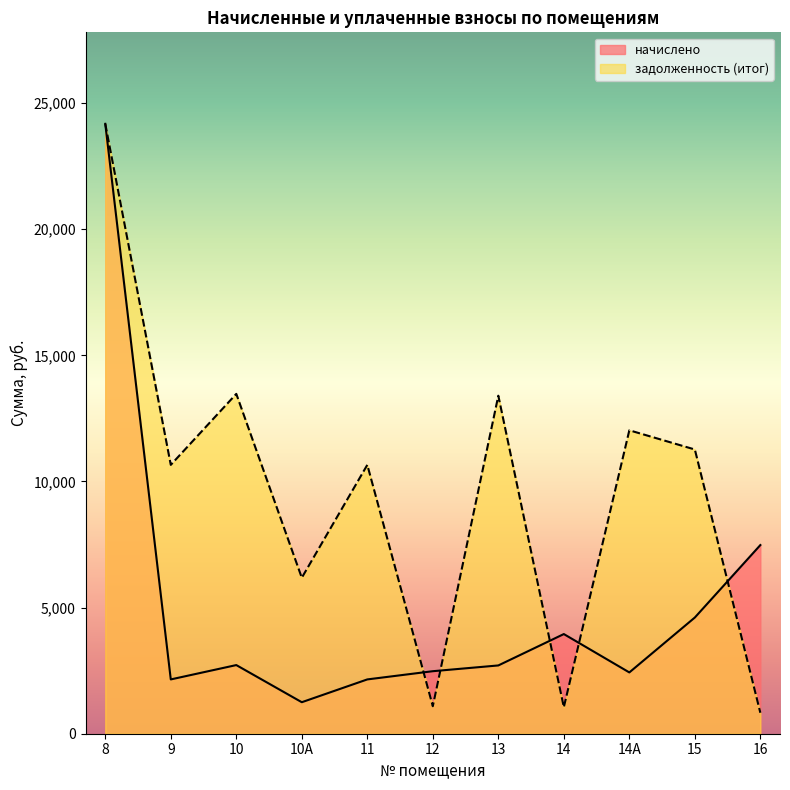

What is the total value across all series at 10А?

7432.4